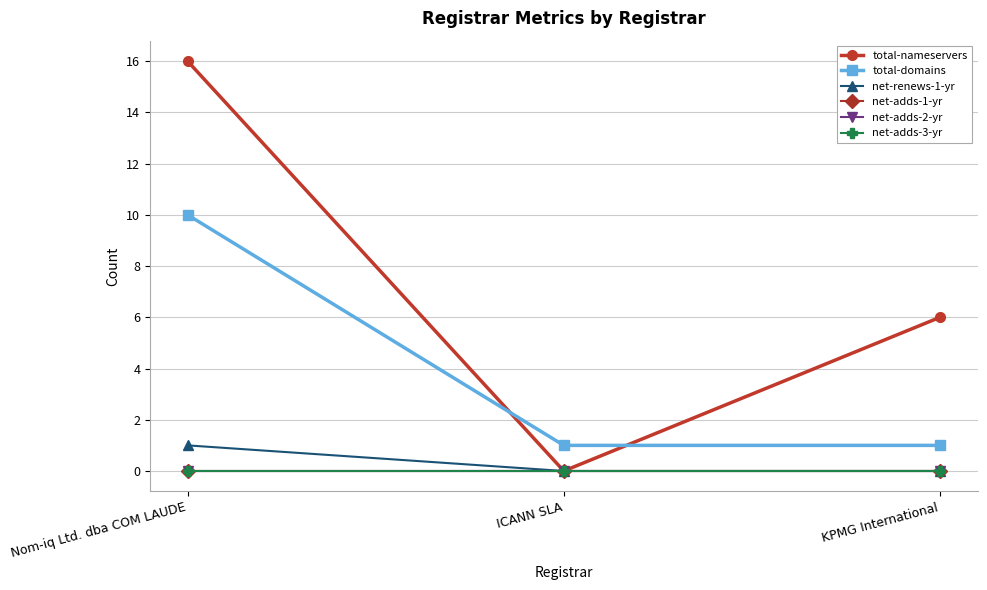

How many data points in total-domains are above 1?

1